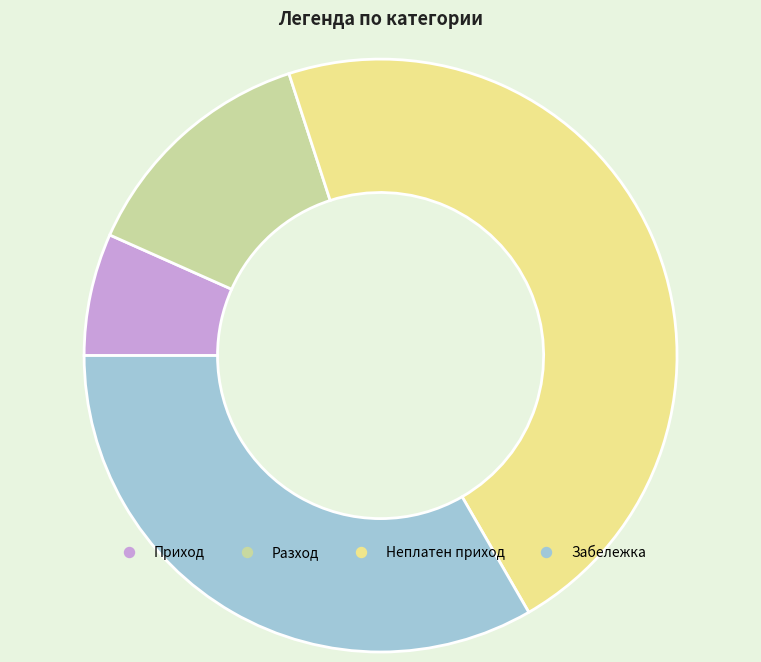

Is there any slice that represents more than half of the pie?

No